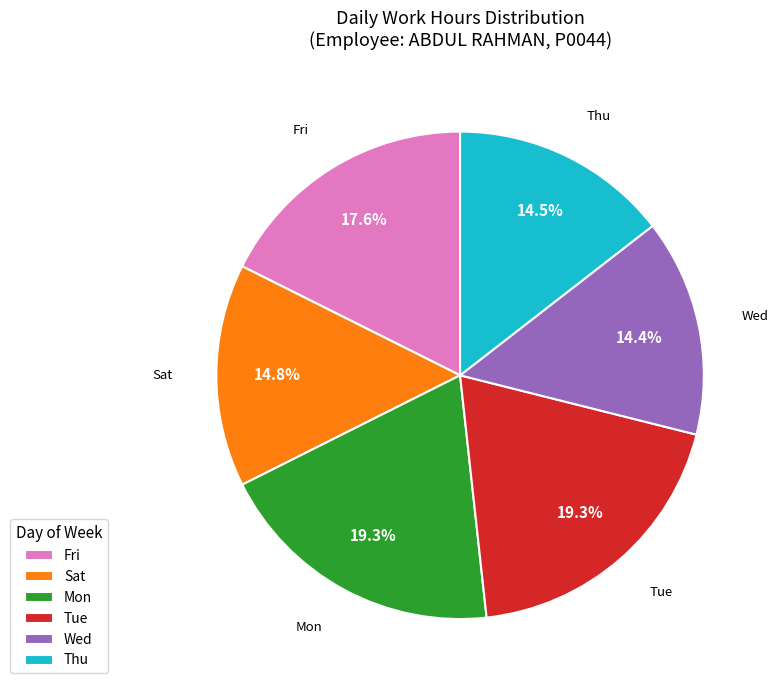

Approximately how many times larger is the value at Tue compared to Fri?

1.1